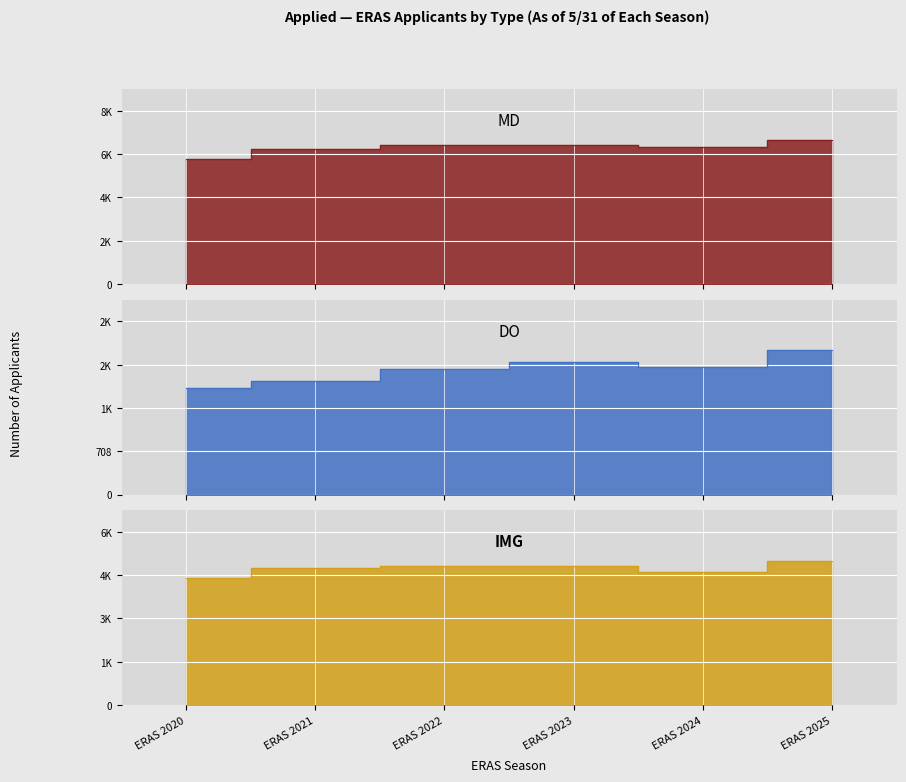

What is the difference between the second highest and minimum values in the DO series?

422